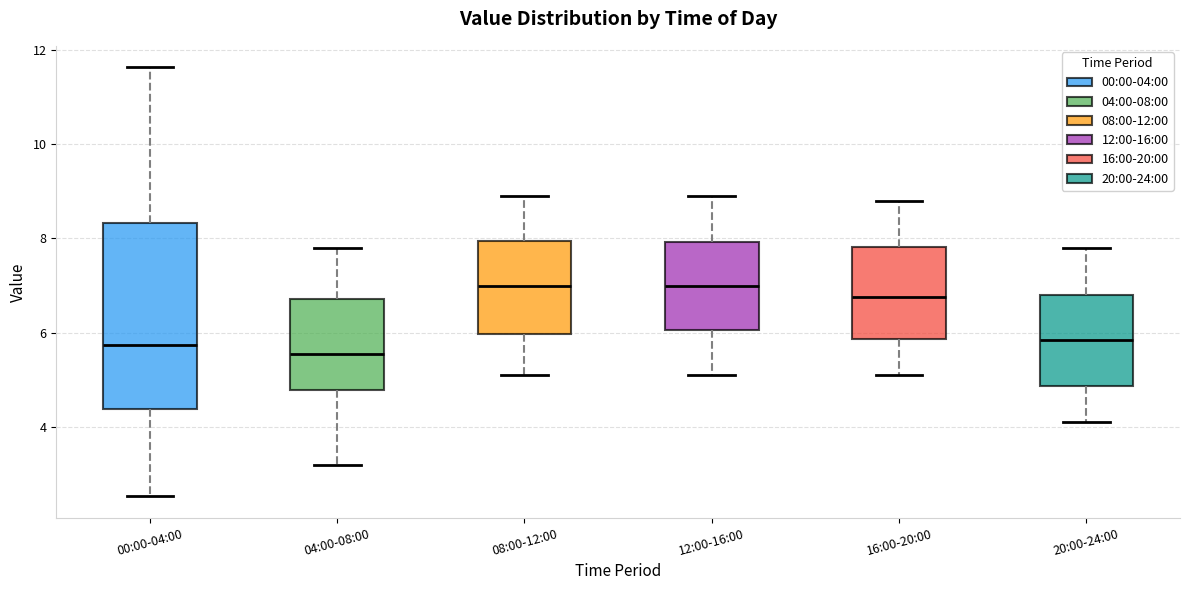

Reading left to right, transcribe this box plot: for each box, give where its median line is, the range the box spans, and where its two whiskers end, as read against the y-axis. The values are not printed on the chart, so give them approximately, as read against the axis.

00:00-04:00: median 5.8, box 4.4 to 8.4, whiskers 2.6 to 11.6
04:00-08:00: median 5.6, box 4.8 to 6.8, whiskers 3.2 to 7.8
08:00-12:00: median 7.0, box 6.0 to 8.0, whiskers 5.2 to 9.0
12:00-16:00: median 7.0, box 6.0 to 8.0, whiskers 5.2 to 9.0
16:00-20:00: median 6.8, box 5.8 to 7.8, whiskers 5.2 to 8.8
20:00-24:00: median 5.8, box 4.8 to 6.8, whiskers 4.2 to 7.8